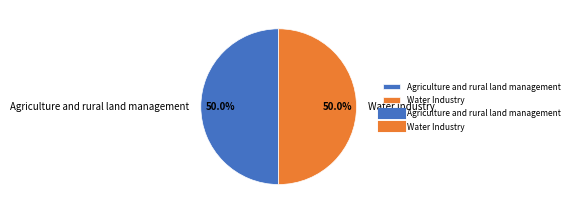

Count the number of slices in the pie.

2